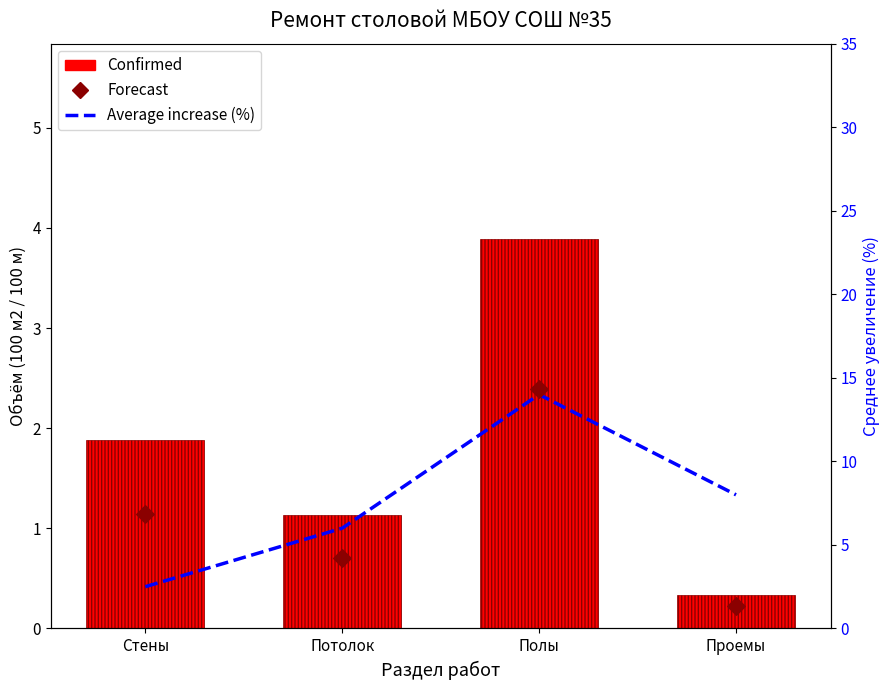

Is the value of Forecast at Полы greater than the value of Confirmed at Потолок?

Yes